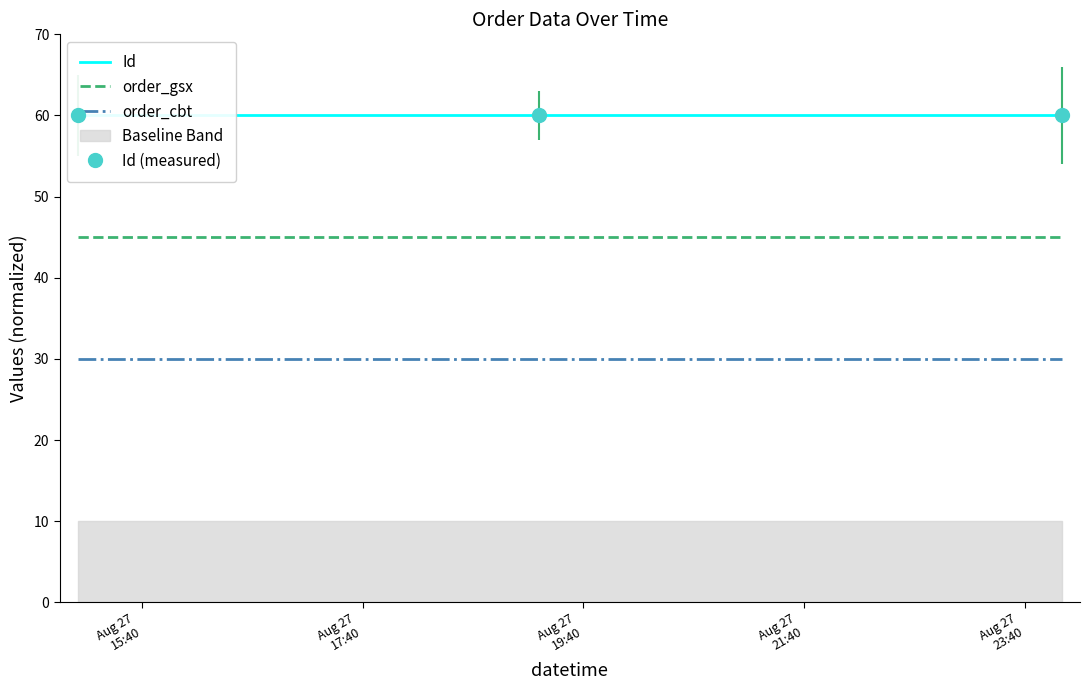

What is the minimum value for order_gsx?

45